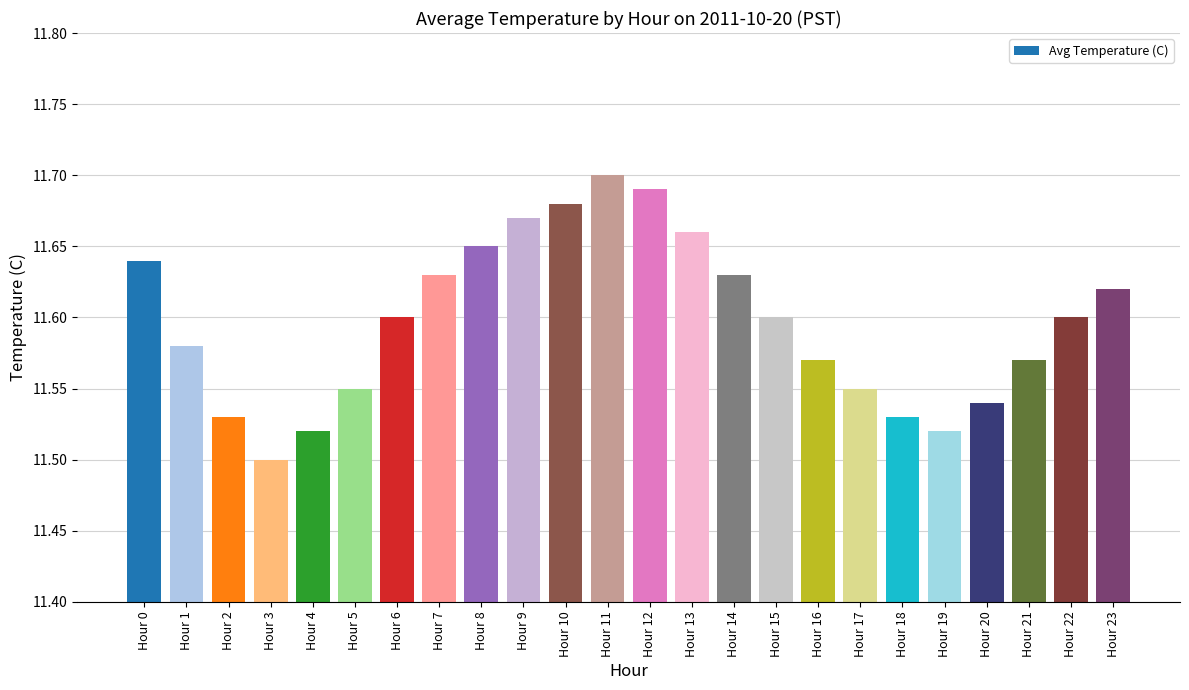

The value at Hour 9 is 18.1. True or false?

False